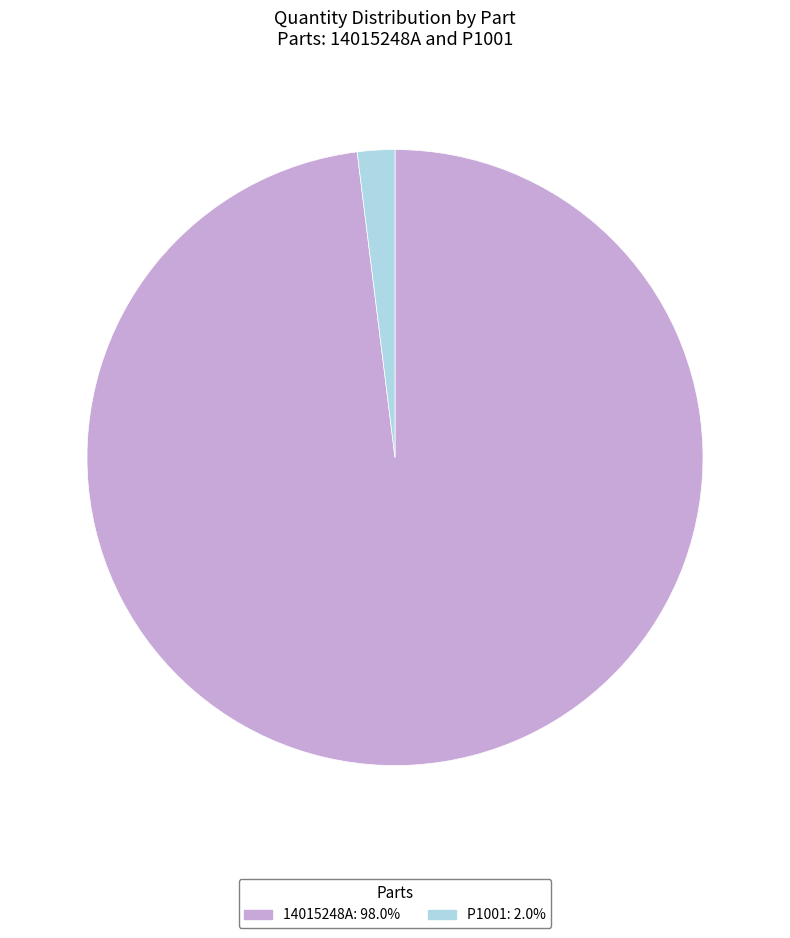

Does P1001 represent more than half of the total?

No